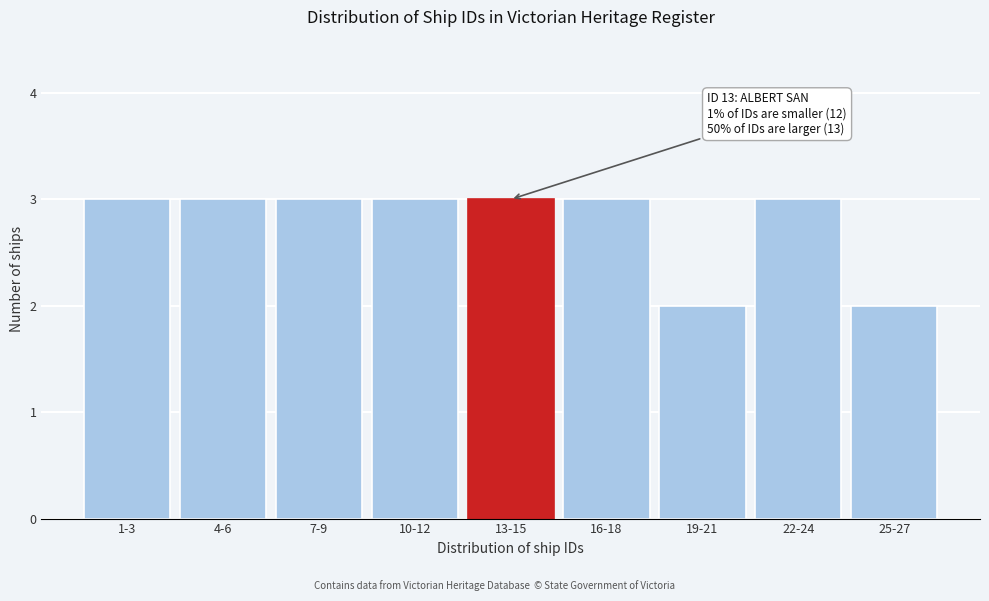

Reading left to right, extract all data points from this chart.

3	3	3	3	3	3	2	3	2